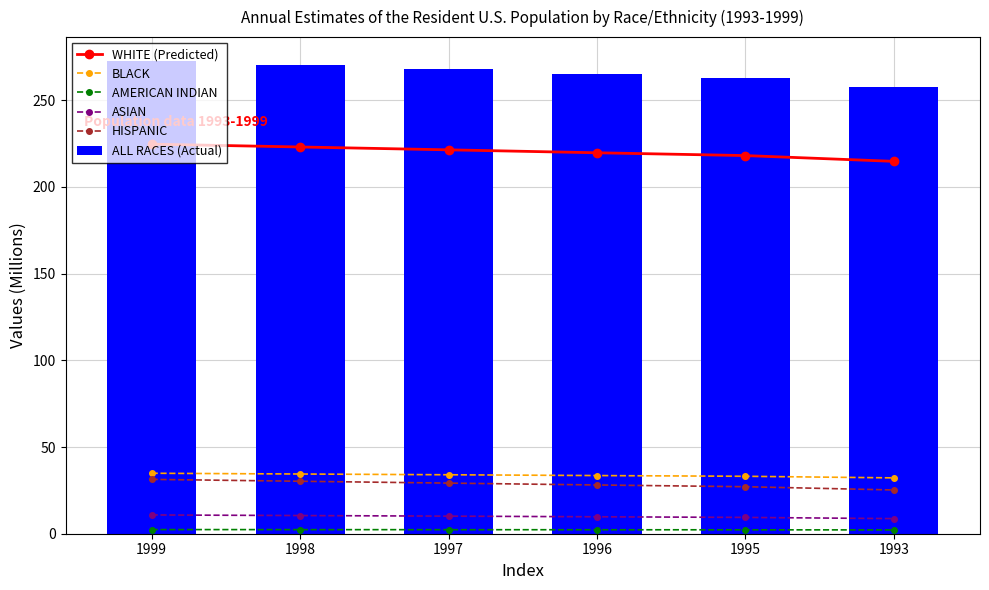

Where is WHITE (Predicted) nearest to the value 219?

1996